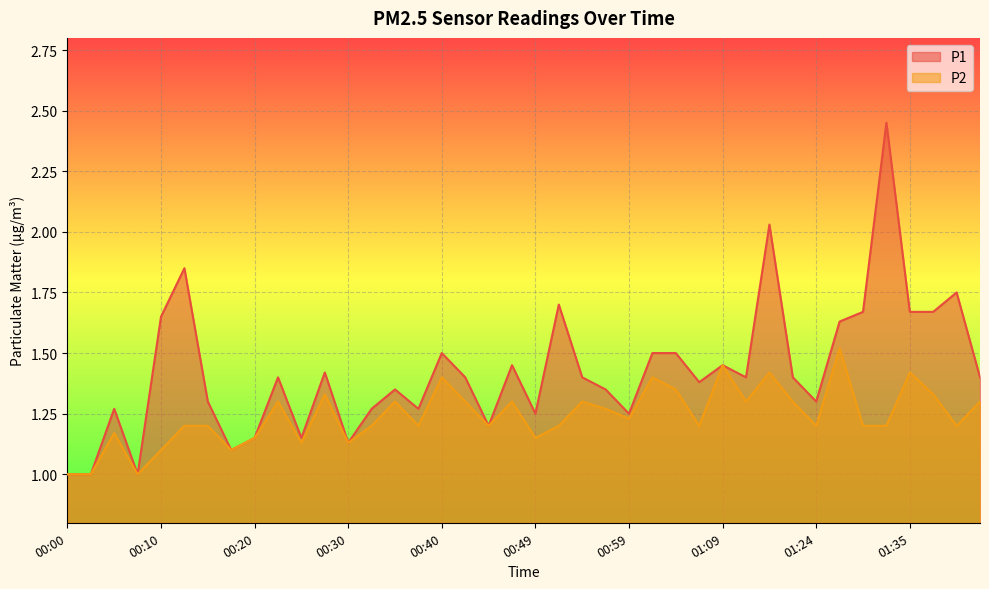

At which category is the sum across all series the highest?

01:32